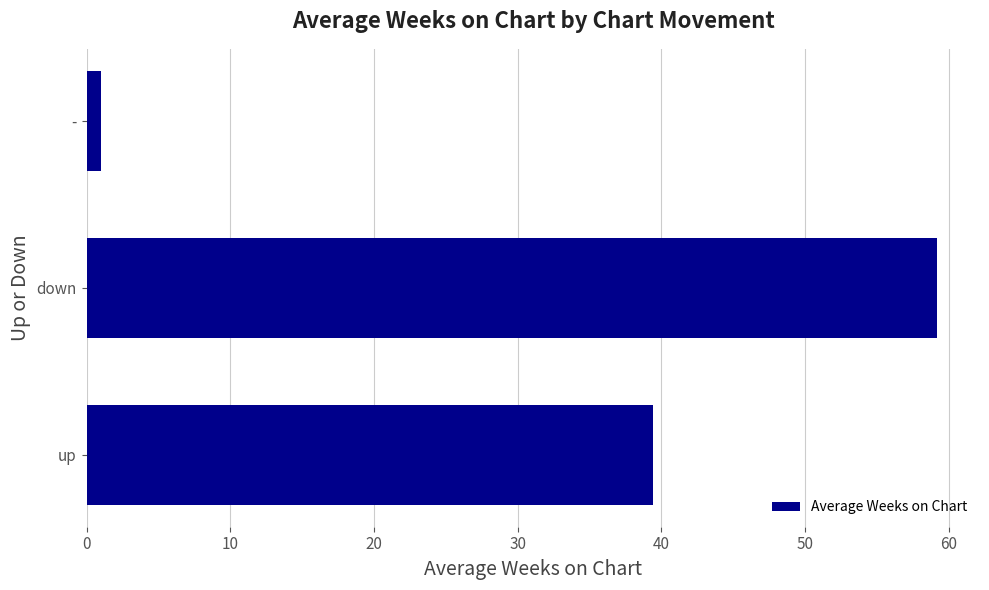

What is the maximum value shown in the chart?

59.2